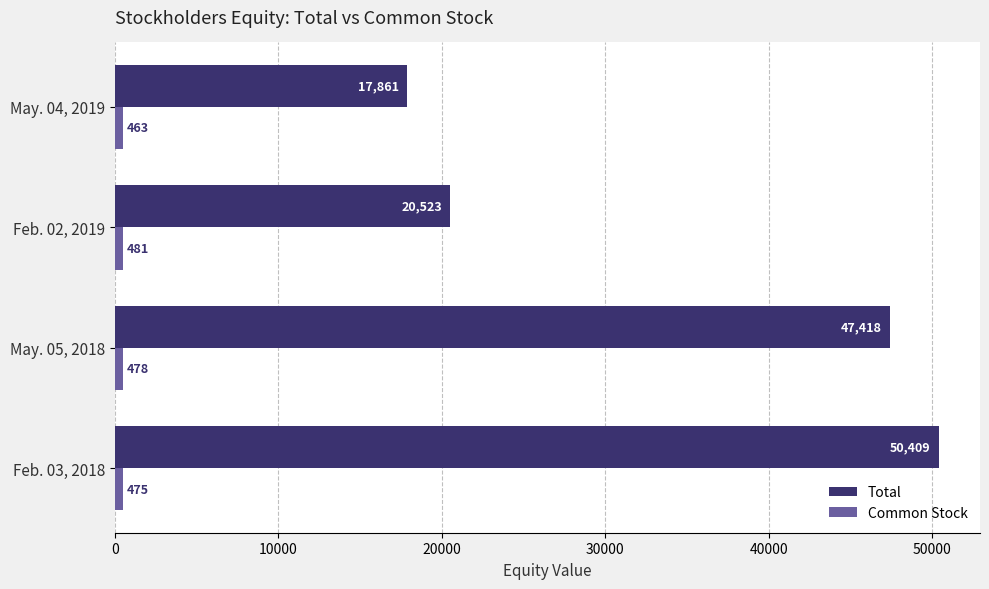

What value does the Total series have at May. 05, 2018?

47418